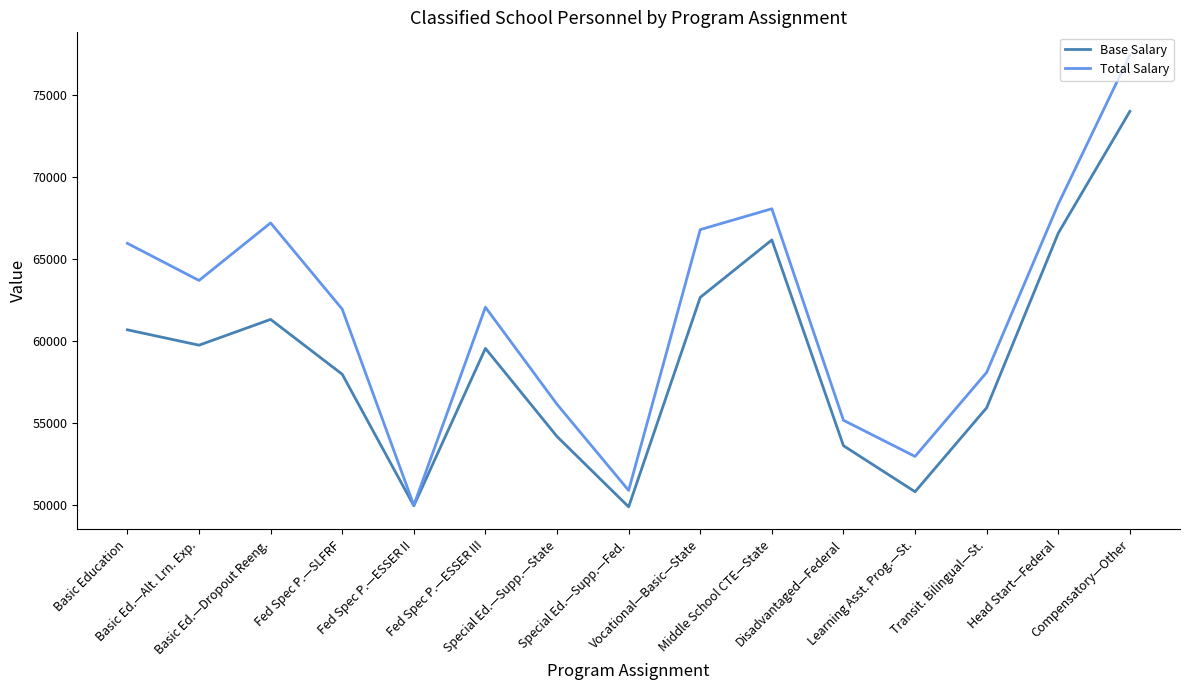

Is this an area chart (filled region under the line)?

No